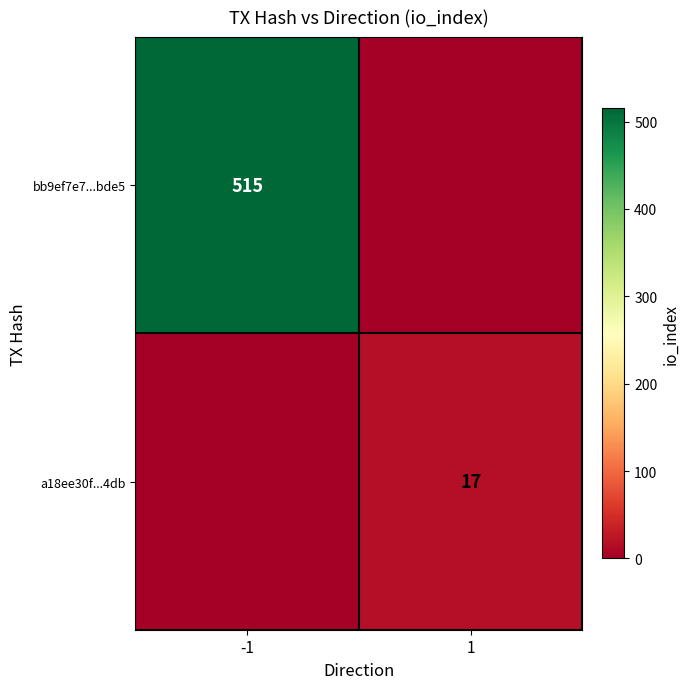

The a18ee30f...4db series shows 17 at 1. True or false?

True